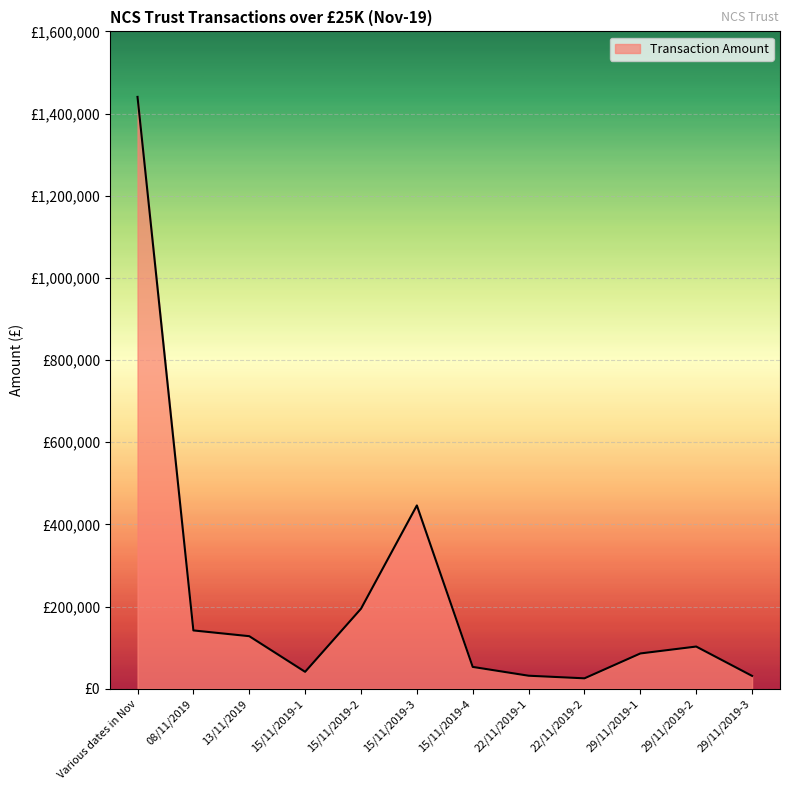

Is this an area chart (filled region under the line)?

Yes